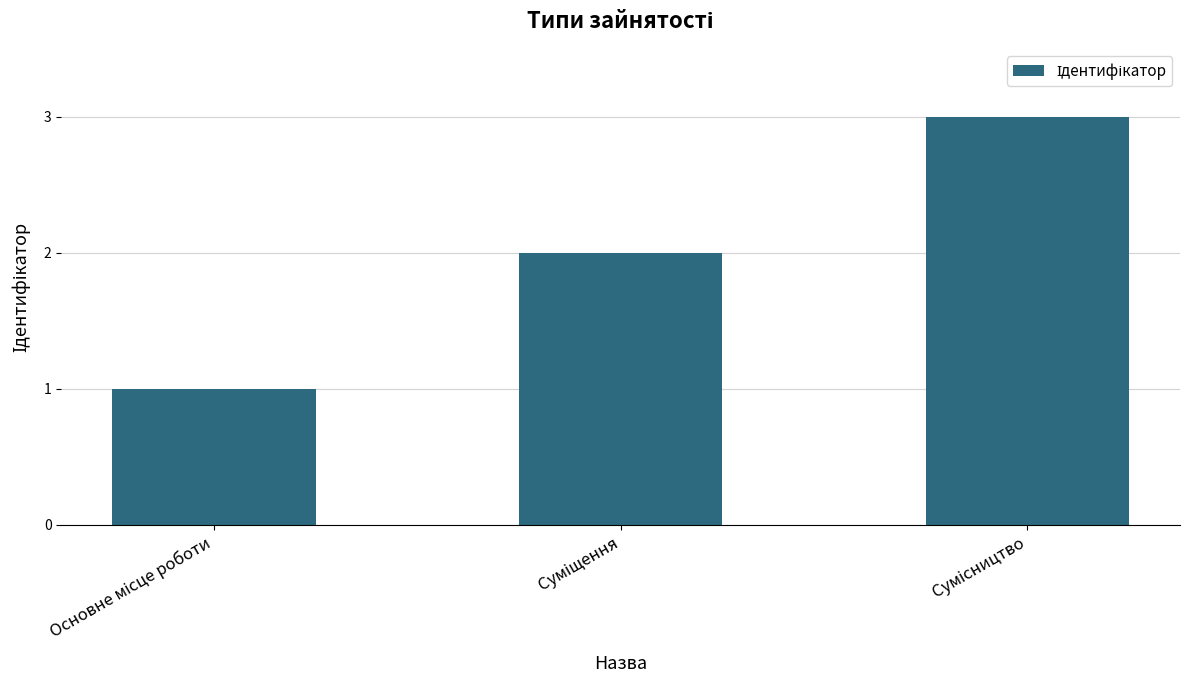

What is the maximum value shown in the chart?

3